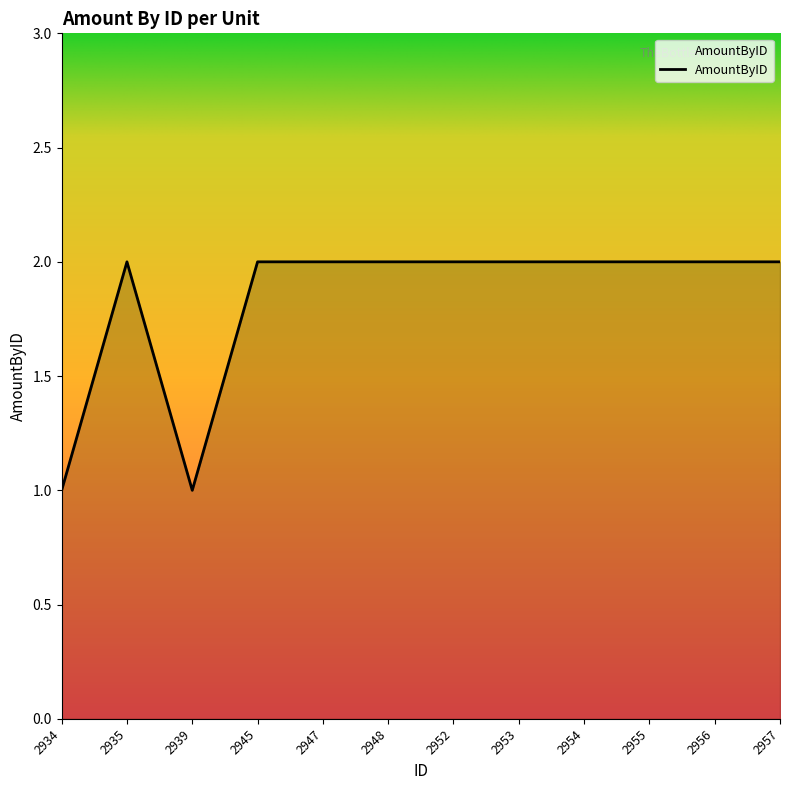

What is the change in value from 2934 to 2935?

+1